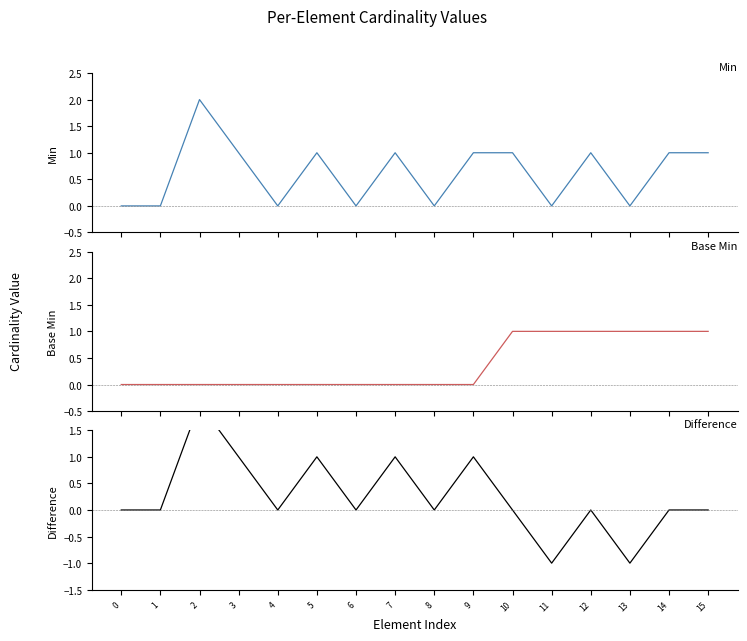

Reading left to right, extract all data points from this chart.

Min: 0=0	1=0	2=2	3=1	4=0	5=1	6=0	7=1	8=0	9=1	10=1	11=0	12=1	13=0	14=1	15=1
Base Min: 0=0	1=0	2=0	3=0	4=0	5=0	6=0	7=0	8=0	9=0	10=1	11=1	12=1	13=1	14=1	15=1
Difference (Min - Base Min): 0=0	1=0	2=2	3=1	4=0	5=1	6=0	7=1	8=0	9=1	10=0	11=-1	12=0	13=-1	14=0	15=0